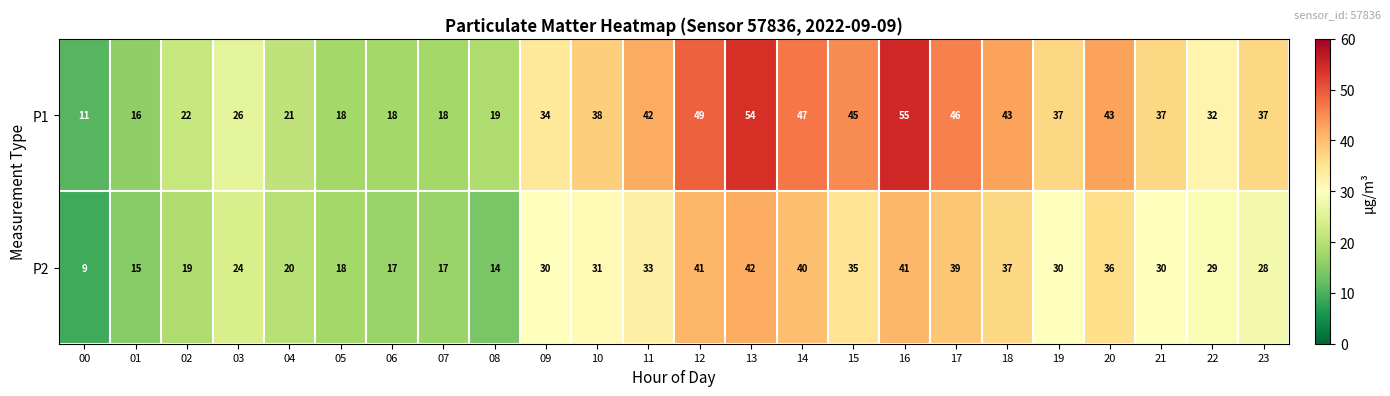

Which series has the widest spread of values?

P1